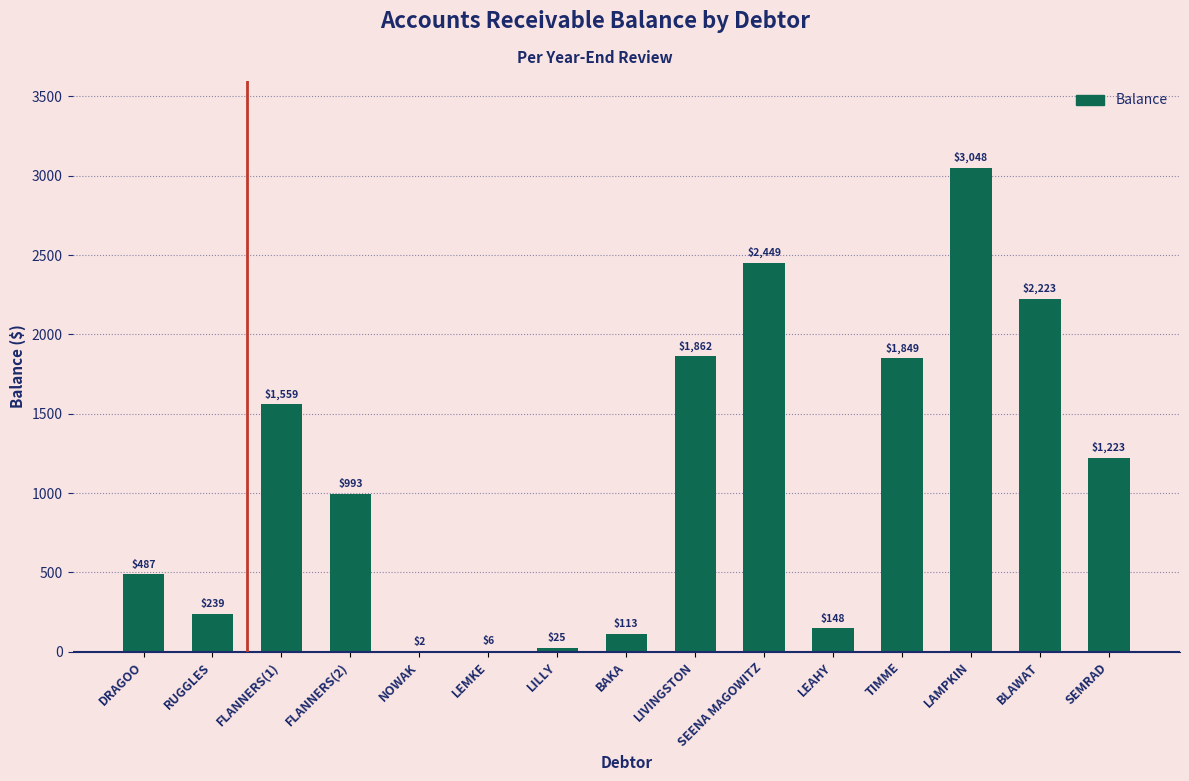

At which label is the value closest to 1525?

FLANNERS(1)